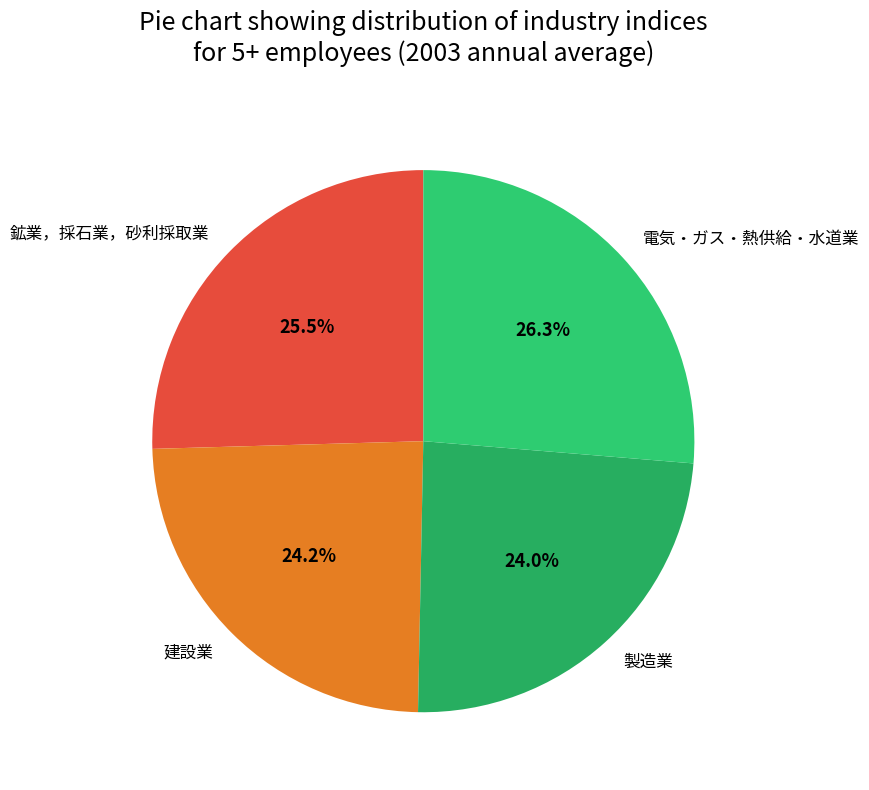

Does any single category account for the majority?

No